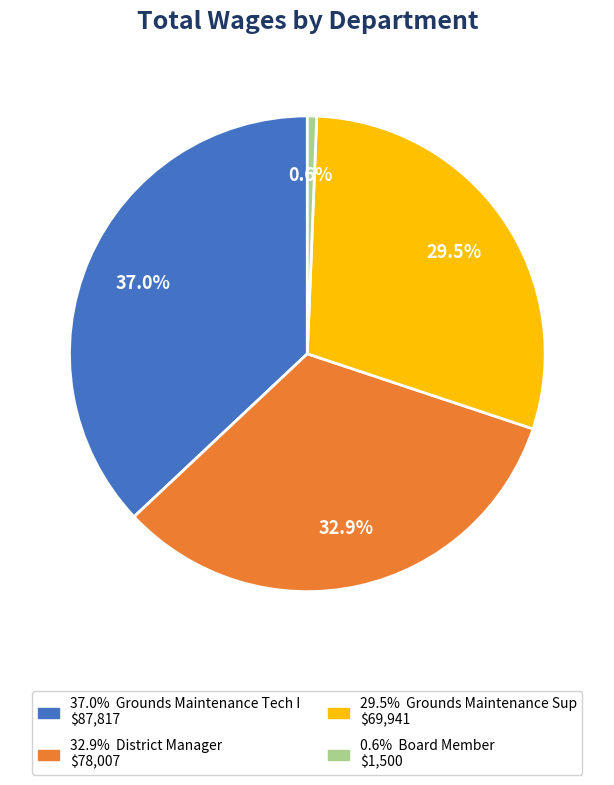

Is there any slice that represents more than half of the pie?

No